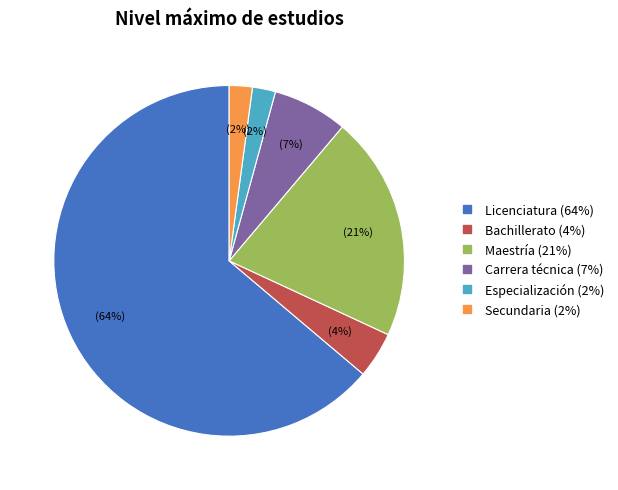

To the nearest percent, what is the difference between the largest and smallest slice percentages?

62%